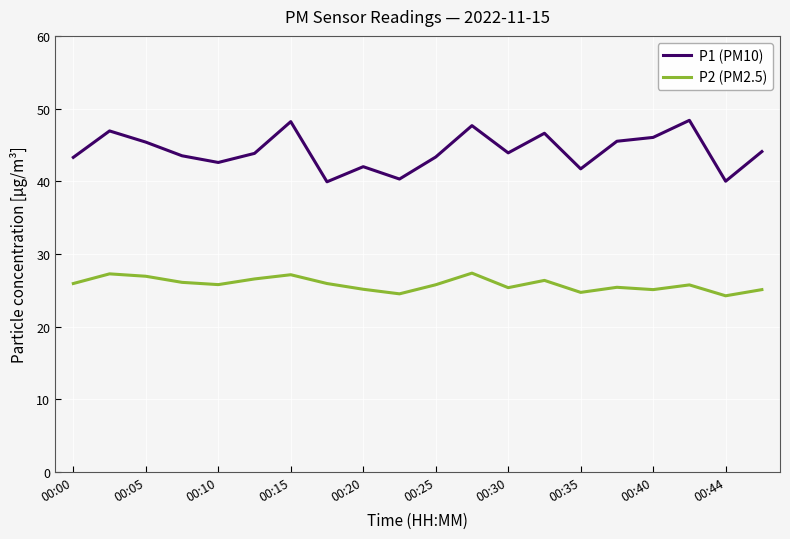

What is the highest value of the P2 (PM2.5) series?

27.4